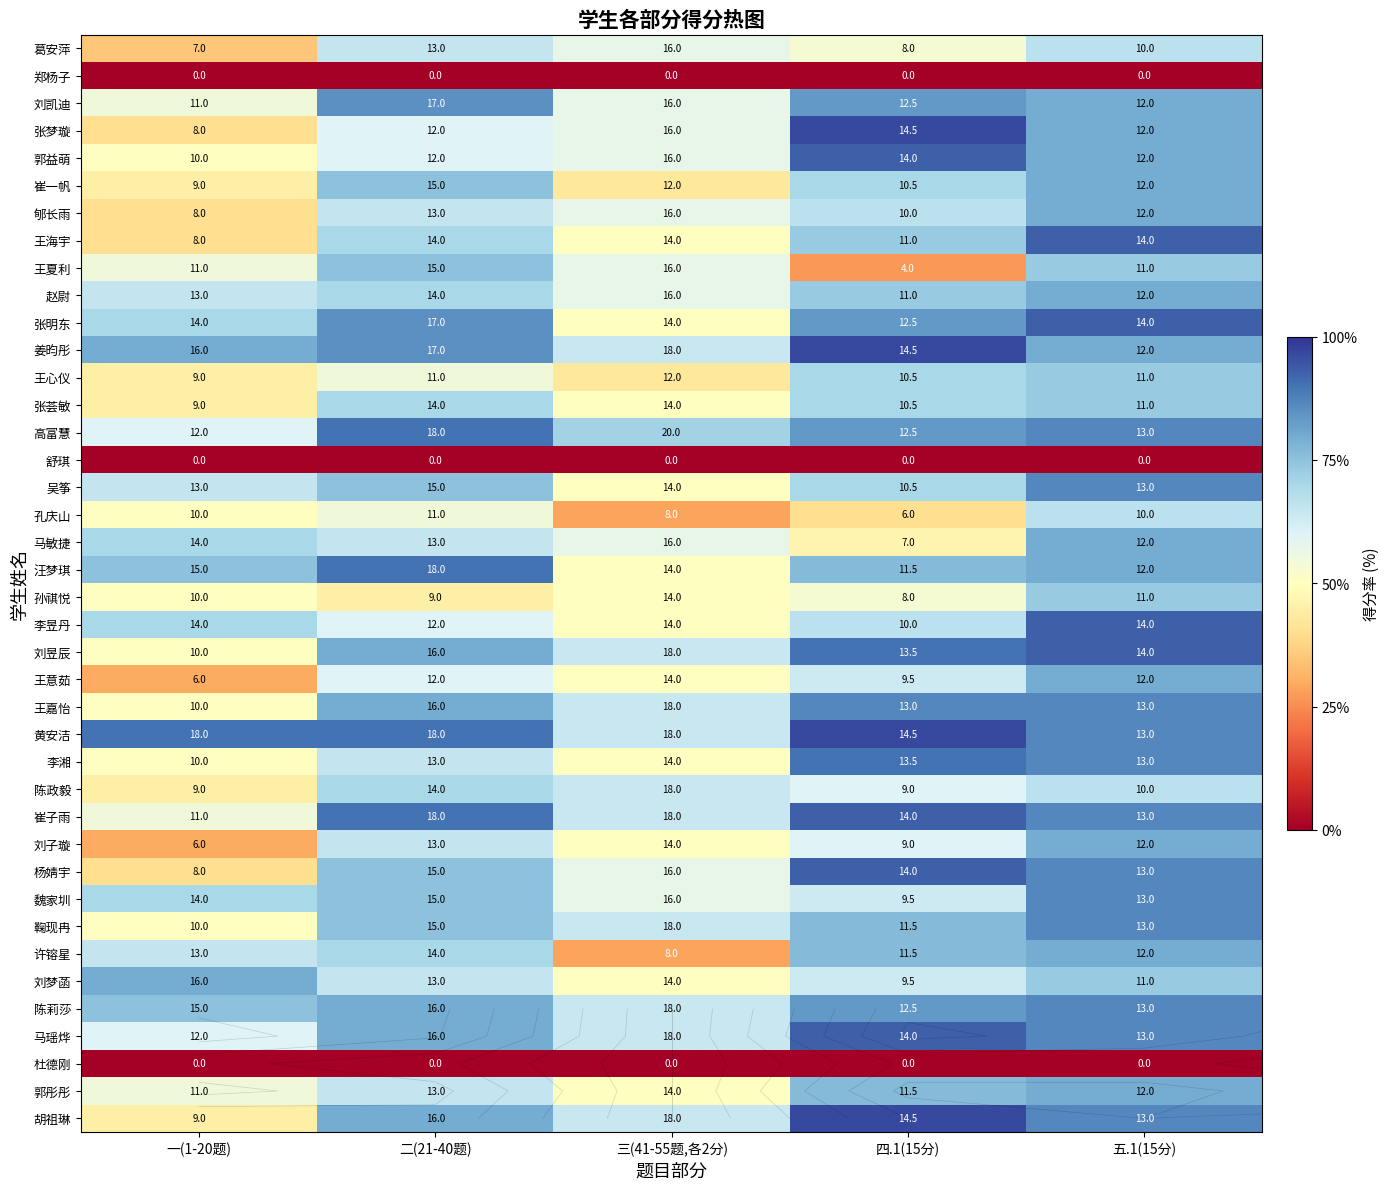

List the series in order of their peak value, highest first.

胡祖琳, 黄安洁, 姜昀彤, 张梦璇, 马瑶烨, 杨婧宇, 崔子雨, 刘昱辰, 李昱丹, 张明东, 王海宇, 郭益萌, 李湘, 汪梦琪, 高富慧, 陈莉莎, 鞠现冉, 魏家圳, 王嘉怡, 吴筝, 刘凯迪, 郭彤彤, 刘梦菡, 许镕星, 刘子璇, 王意茹, 马敏捷, 赵尉, 郇长雨, 崔一帆, 王夏利, 孙祺悦, 张荟敏, 王心仪, 陈政毅, 孔庆山, 葛安萍, 杜德刚, 舒琪, 郑杨子